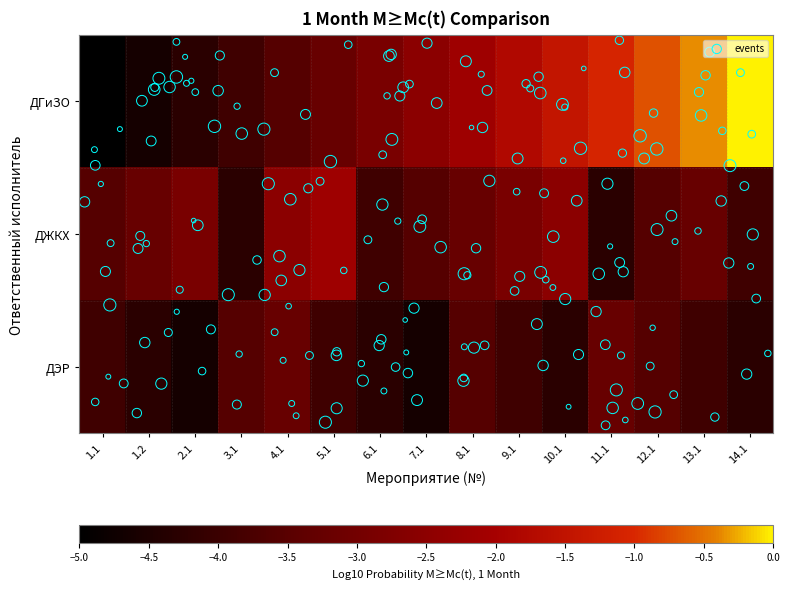

What is the difference between the maximum and minimum values in the ДЭР series?

1.4